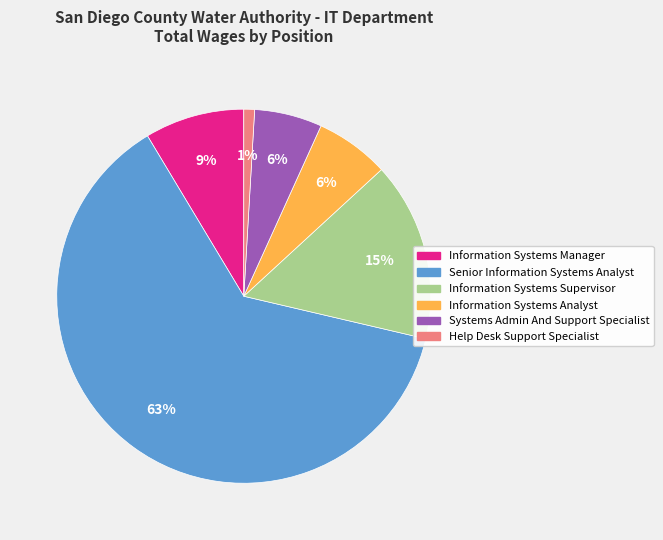

The Systems Admin And Support Specialist slice represents 15% of the pie. True or false?

False